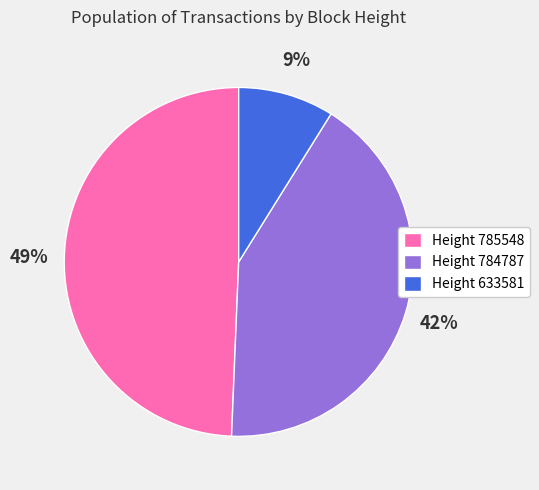

Do Height 784787 and Height 633581 together represent more than half of the pie?

Yes